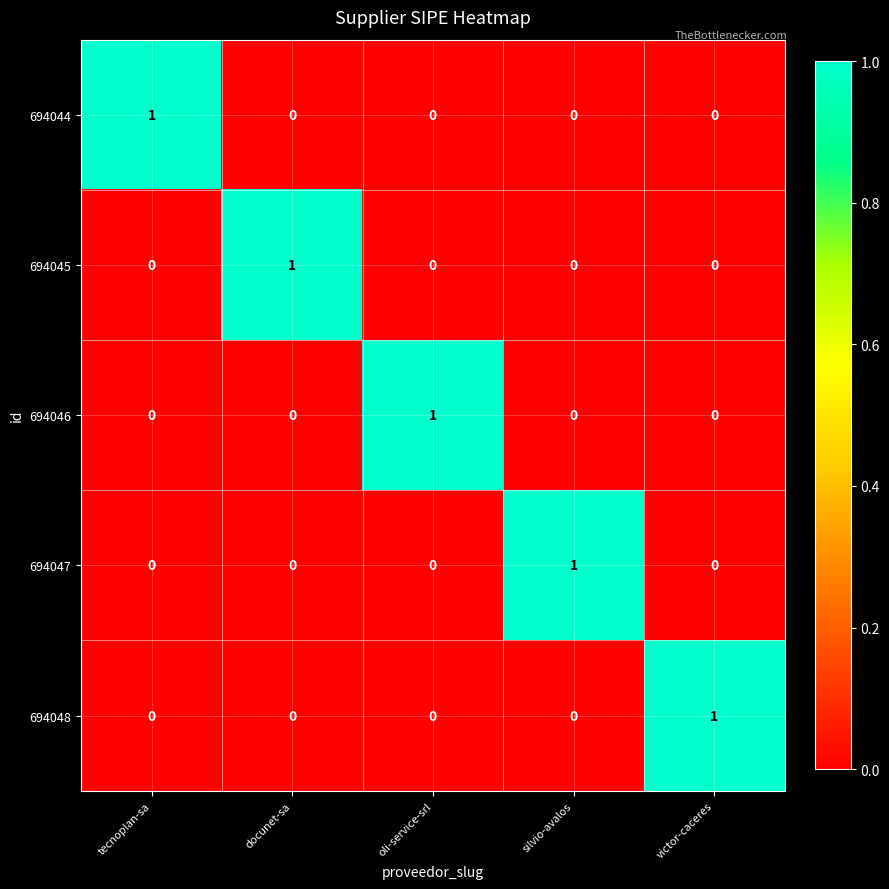

The value of 694045 at oli-service-srl is 0. True or false?

True